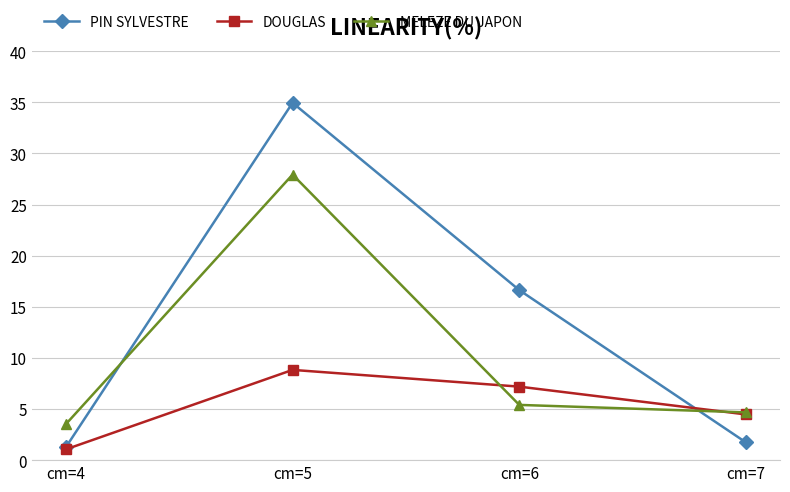

What are all the series names shown in the legend?

PIN SYLVESTRE, DOUGLAS, MELEZE DU JAPON